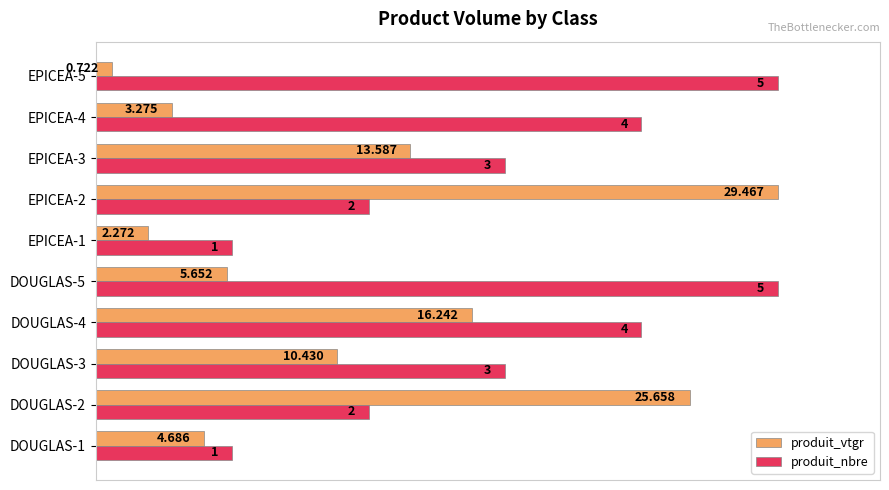

What are all the series names shown in the legend?

produit_vtgr, produit_nbre